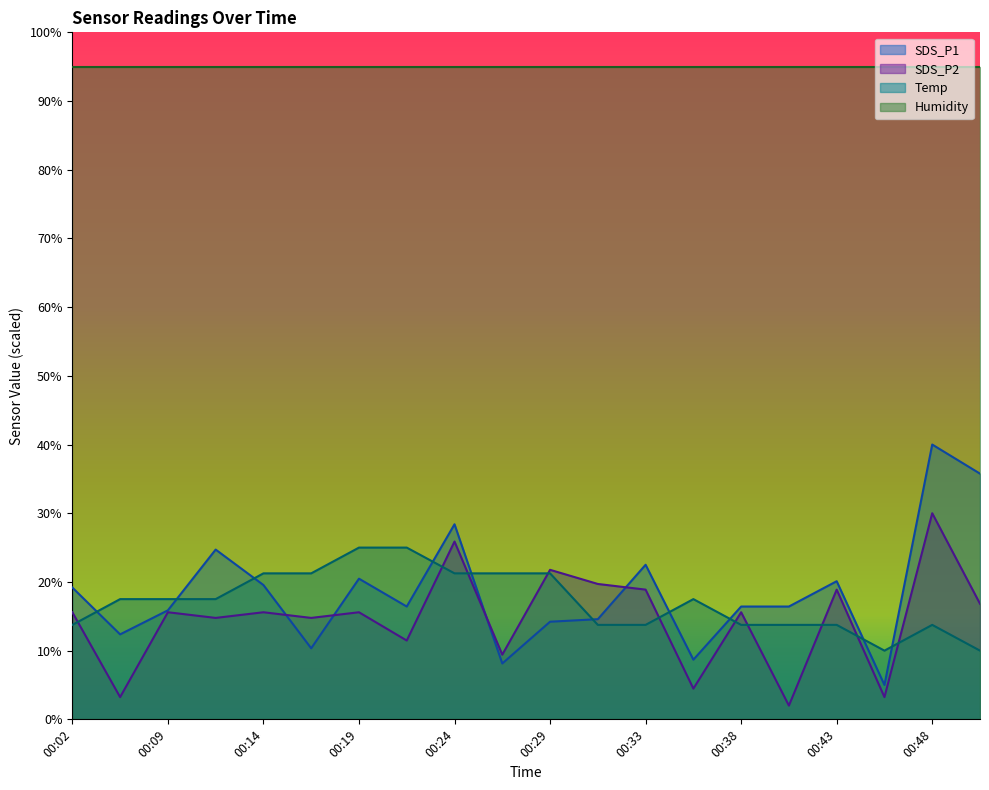

True or false: Temp has more than 0 interior local peaks.

True